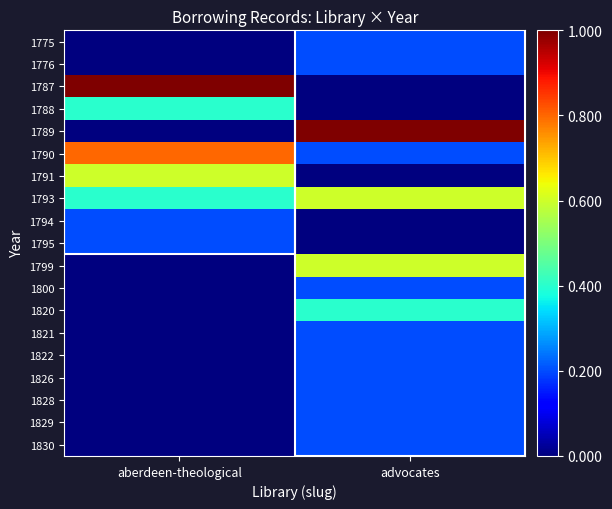

How many 1828 values are between 0 and 1?

2